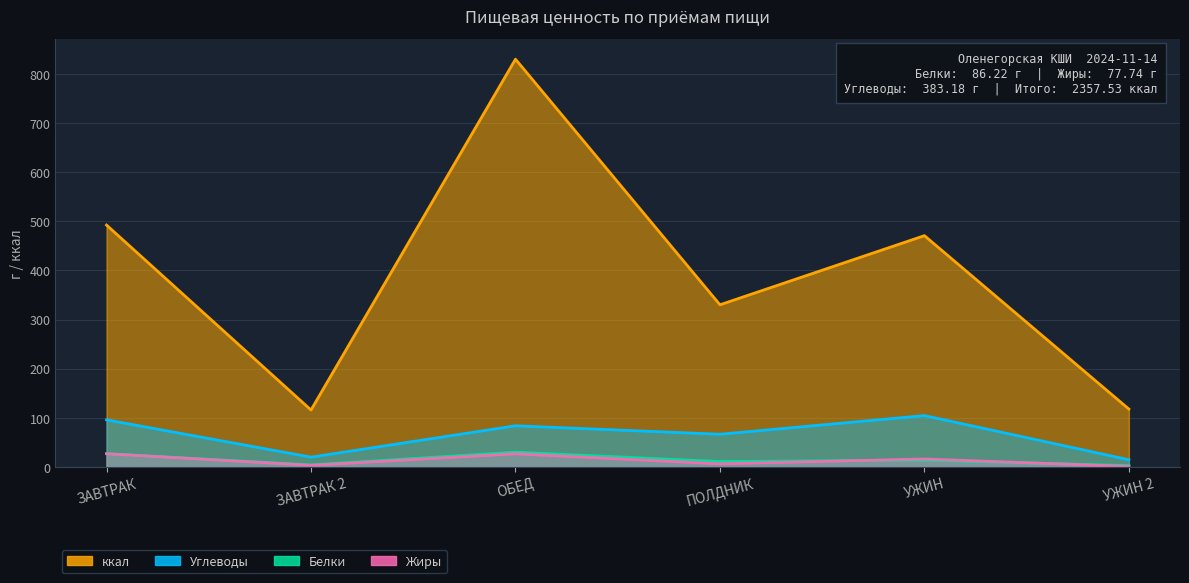

Does the chart display data point markers on the line(s)?

No